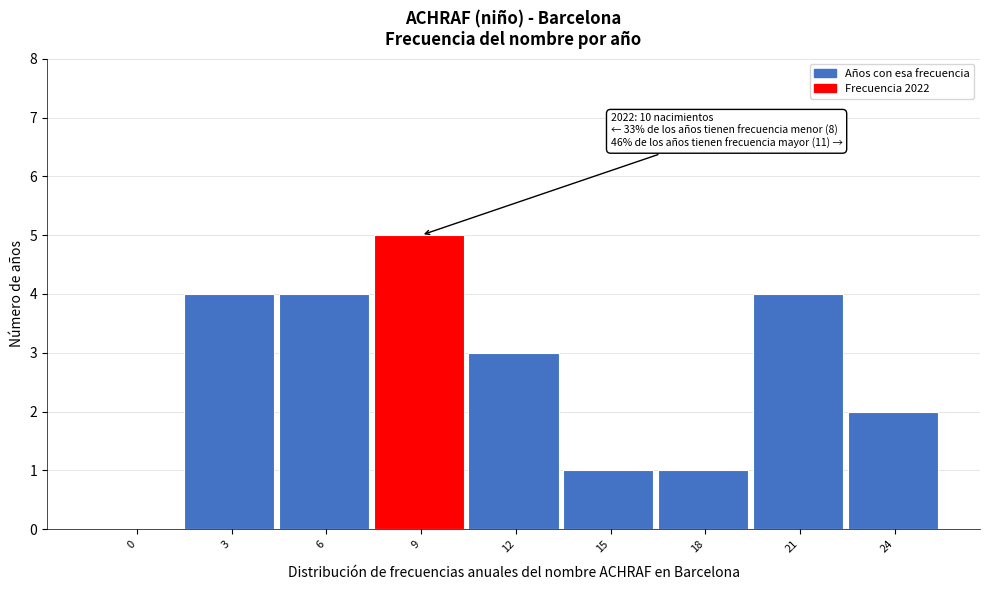

Reading left to right, transcribe all the data shown in this chart.

0=0	3=4	6=4	9=5	12=3	15=1	18=1	21=4	24=2